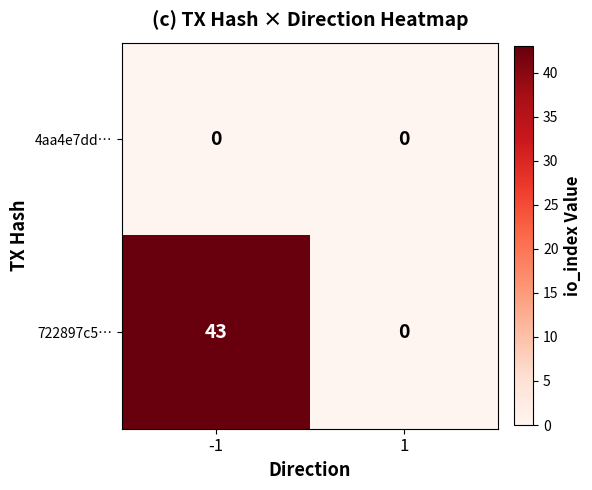

True or false: 4aa4e7dd… has a value of 0 at -1.

True